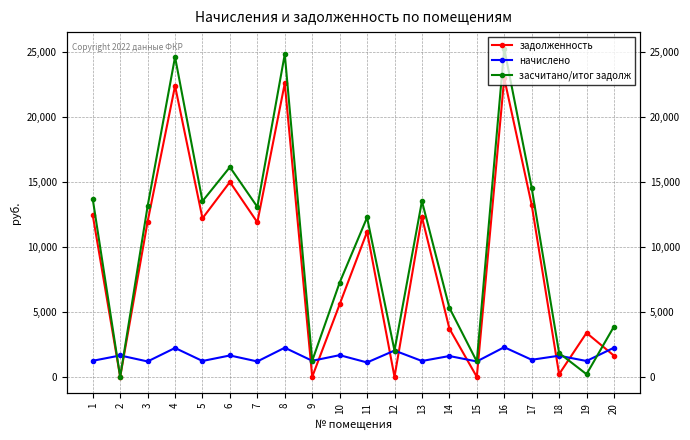

How many distinct data groups are displayed?

3